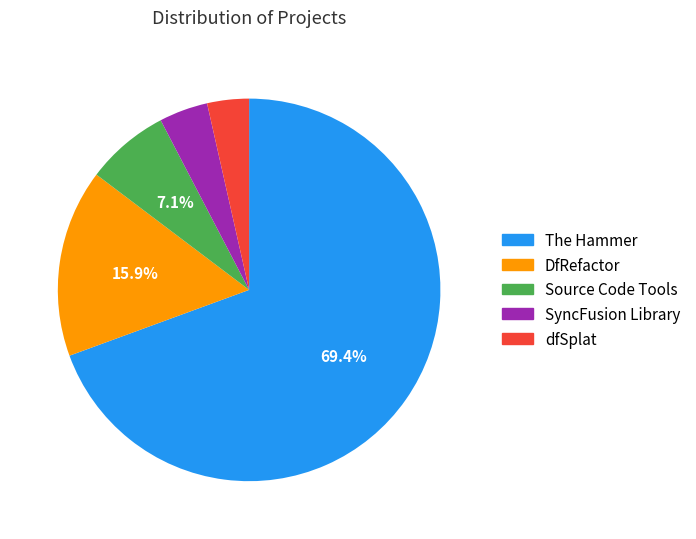

Is it true that Source Code Tools is 1% of the pie?

False